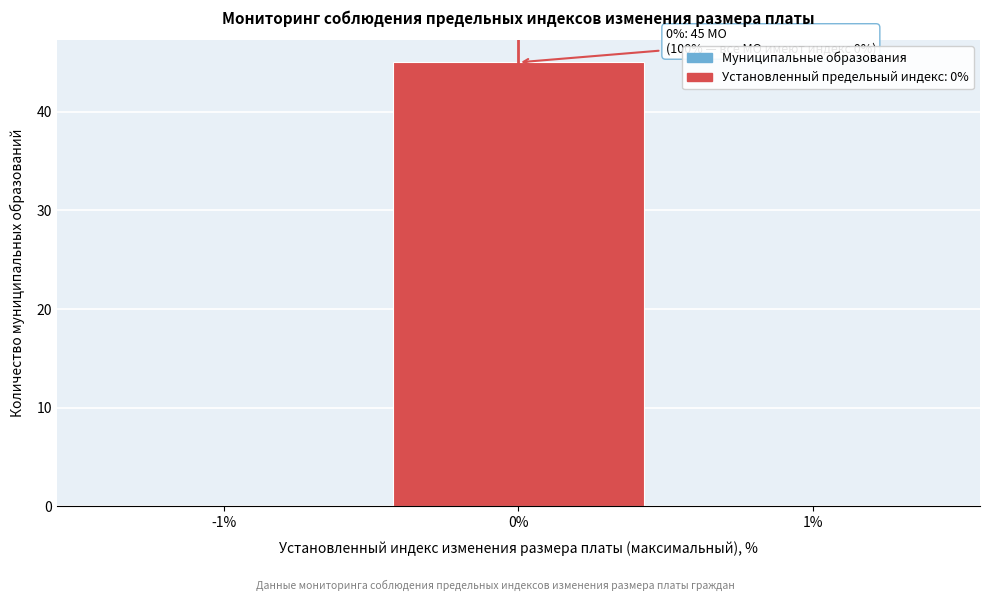

Reading left to right, list all the values displayed in this chart.

-1%=0	0%=45	1%=0